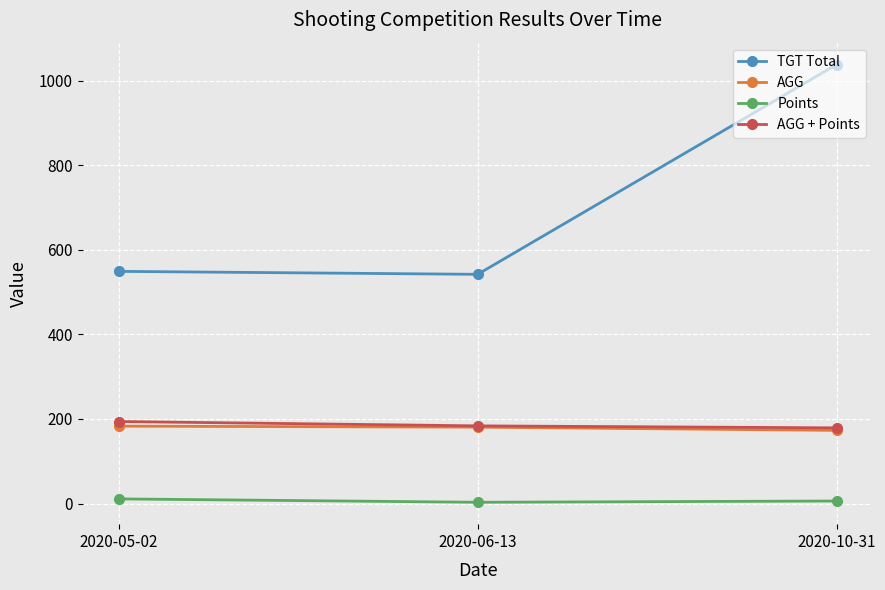

The value of AGG at 2020-05-02 is 183.0. True or false?

True